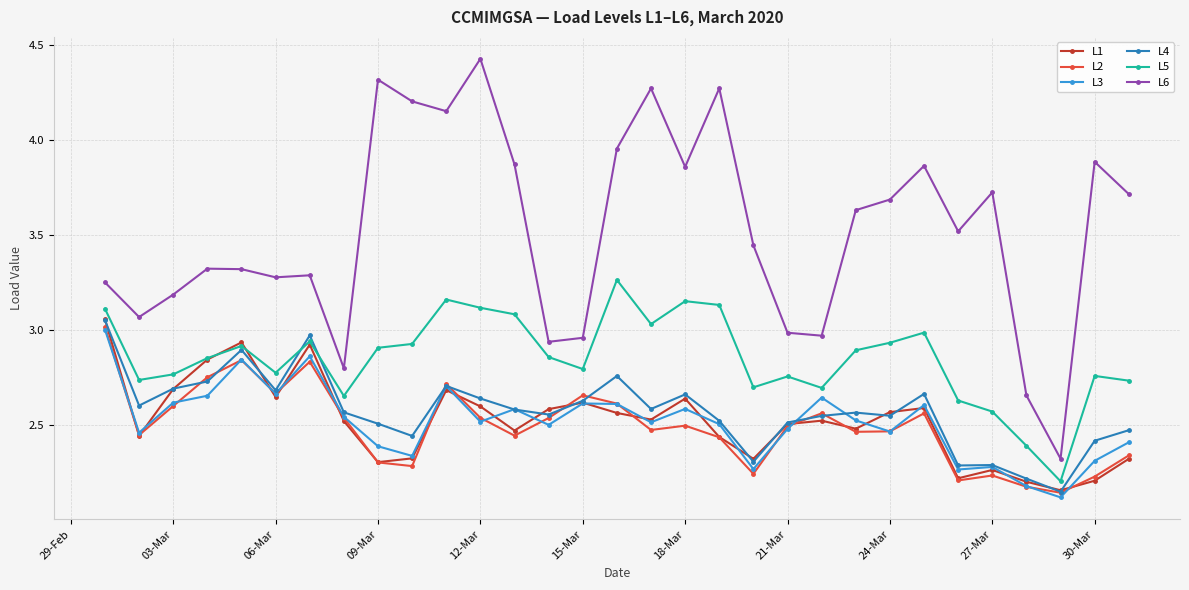

Which series has the widest spread of values?

L6